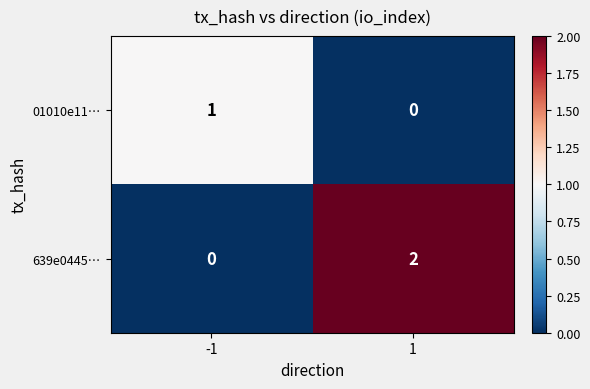

Reading left to right, what are all the values shown in this chart?

01010e11…: 1	0
639e0445…: 0	2